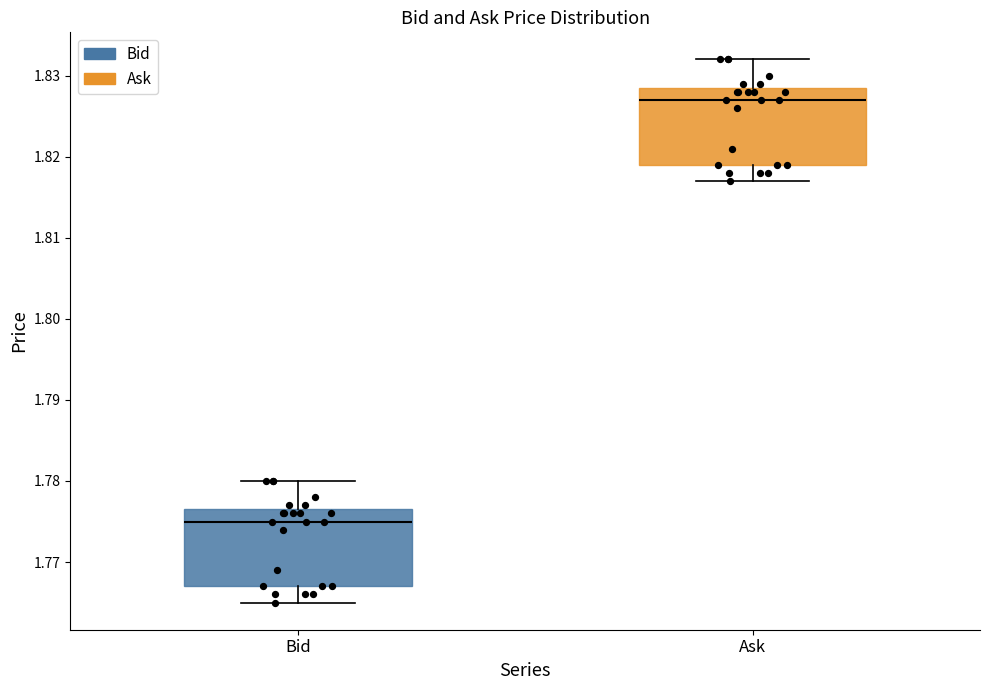

Reading left to right, transcribe this box plot: for each box, give where its median line is, the range the box spans, and where its two whiskers end, as read against the y-axis. The values are not printed on the chart, so give them approximately, as read against the axis.

Bid: median 1.775, box 1.767 to 1.777, whiskers 1.765 to 1.780
Ask: median 1.827, box 1.819 to 1.829, whiskers 1.817 to 1.832